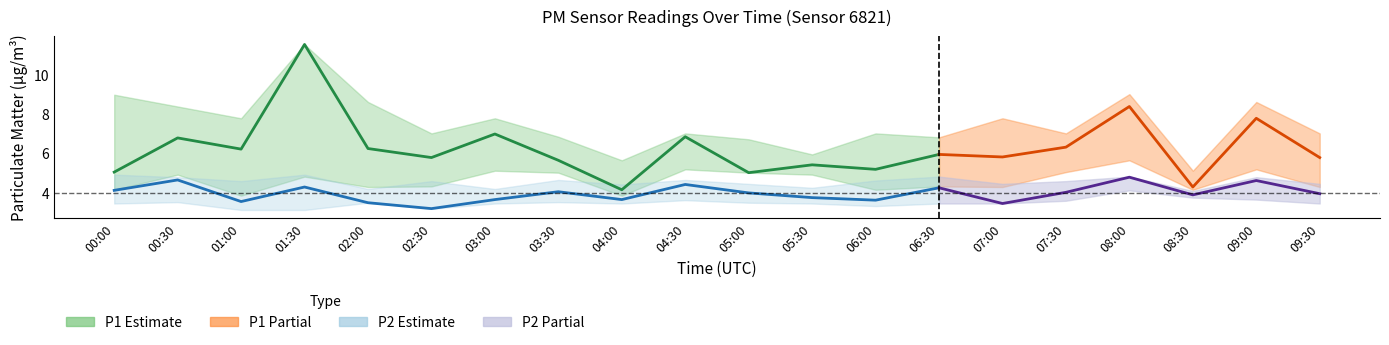

Reading right to left, list all the values displayed in this chart.

P1: 5.8	7.8	4.3	8.4	6.3	5.8	5.9	5.2	5.4	5.0	6.8	4.1	5.6	7.0	5.8	6.2	11.5	6.2	6.8	5.0
P2: 3.9	4.6	3.9	4.8	4.0	3.4	4.2	3.6	3.7	4.0	4.4	3.6	4.0	3.6	3.2	3.5	4.3	3.5	4.6	4.1